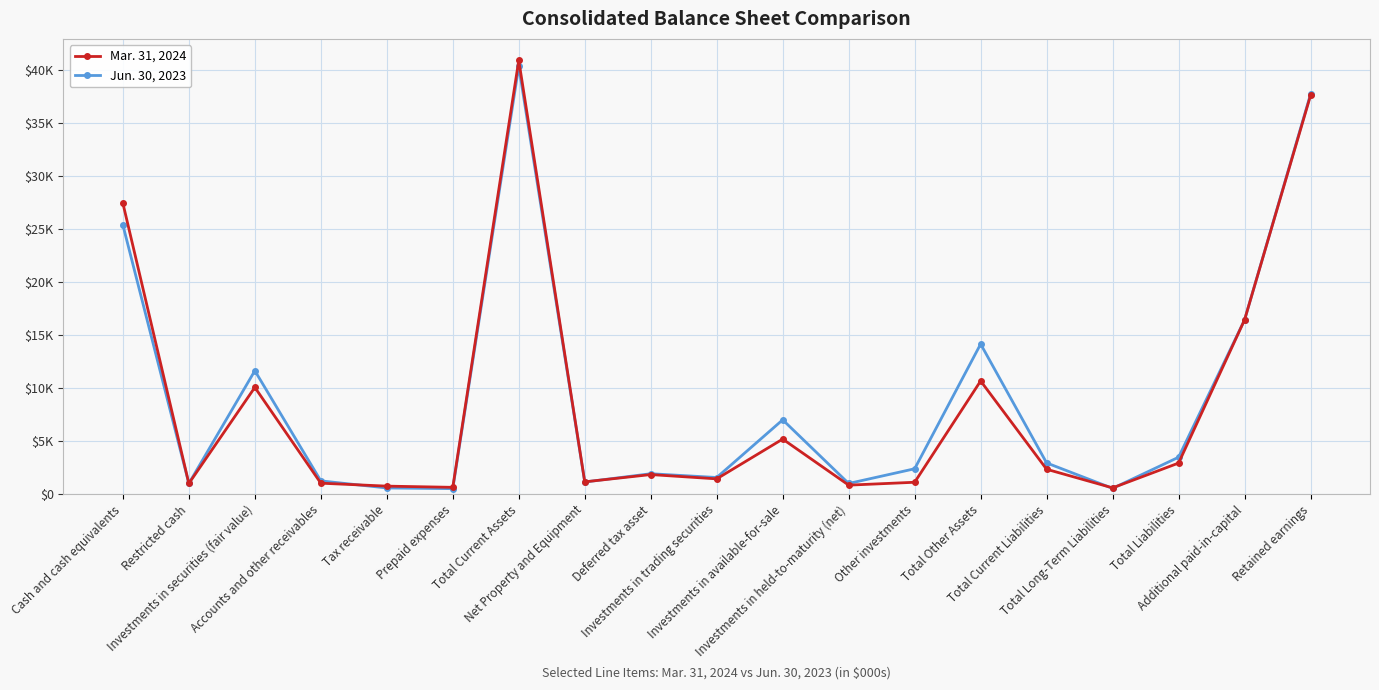

Reading left to right, what are all the values shown in this chart?

Mar. 31, 2024: Cash and cash equivalents=27460	Restricted cash=1000	Investments in securities (fair value)=10071	Accounts and other receivables=1027	Tax receivable=749	Prepaid expenses=635	Total Current Assets=40942	Net Property and Equipment=1154	Deferred tax asset=1840	Investments in trading securities=1435	Investments in available-for-sale=5190	Investments in held-to-maturity (net)=843	Other investments=1114	Total Other Assets=10676	Total Current Liabilities=2341	Total Long-Term Liabilities=585	Total Liabilities=2926	Additional paid-in-capital=16444	Retained earnings=37628
Jun. 30, 2023: Cash and cash equivalents=25401	Restricted cash=1000	Investments in securities (fair value)=11642	Accounts and other receivables=1245	Tax receivable=576	Prepaid expenses=510	Total Current Assets=40374	Net Property and Equipment=1138	Deferred tax asset=1920	Investments in trading securities=1563	Investments in available-for-sale=7008	Investments in held-to-maturity (net)=1000	Other investments=2388	Total Other Assets=14161	Total Current Liabilities=2939	Total Long-Term Liabilities=538	Total Liabilities=3477	Additional paid-in-capital=16442	Retained earnings=37747